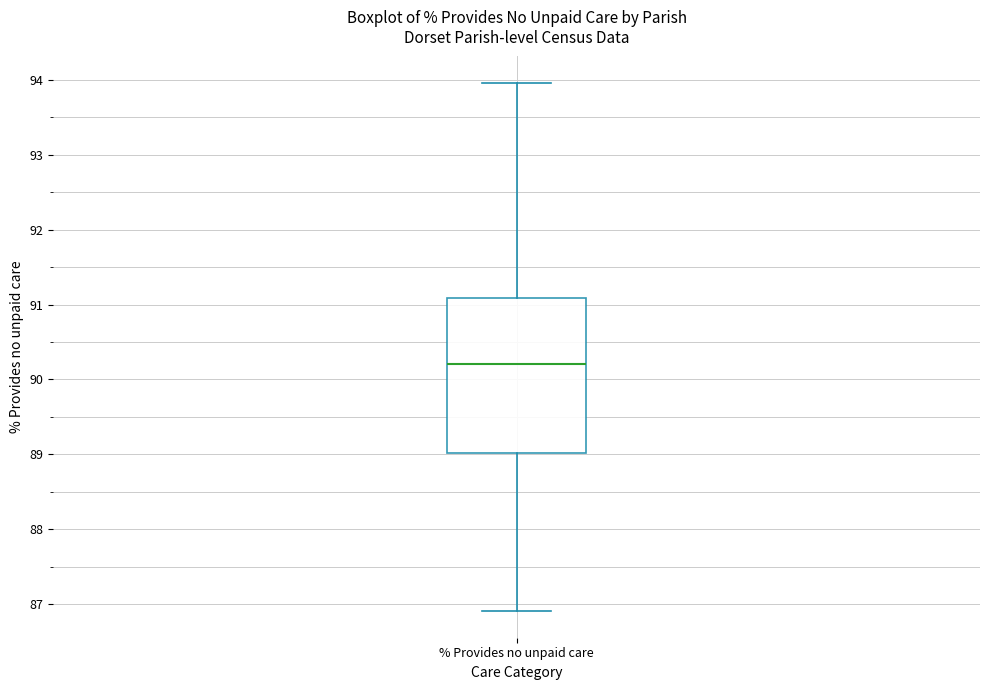

Where does the upper whisker of the box for % Provides no unpaid care end on the y-axis? The values are not printed on the chart, so give them approximately, as read against the axis.

94.0